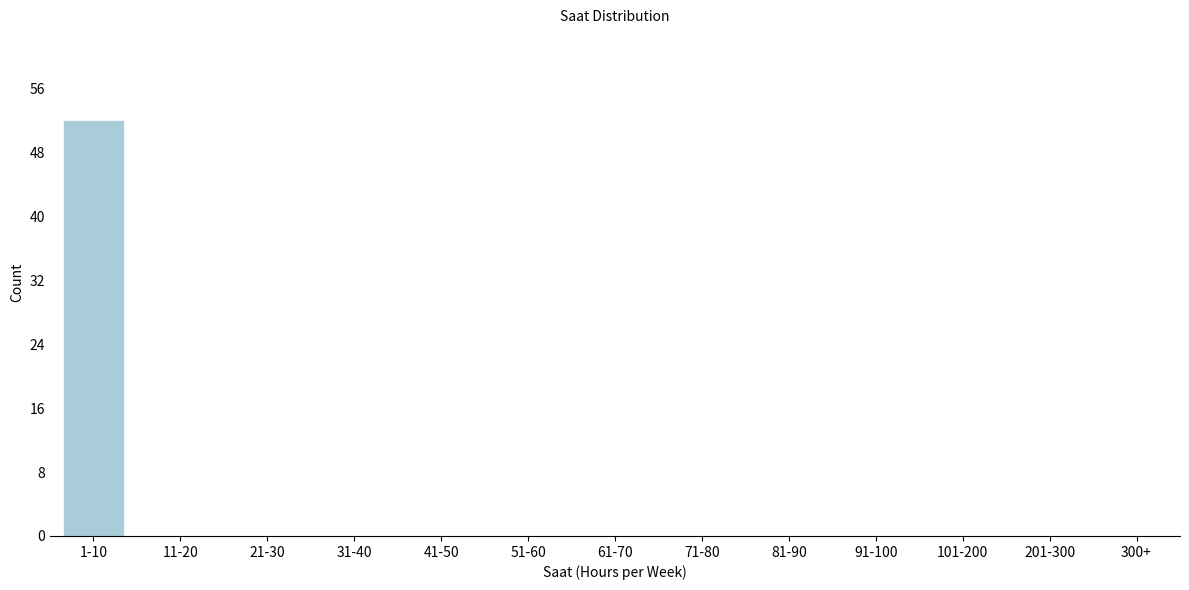

Reading right to left, extract all data points from this chart.

300+=0	201-300=0	101-200=0	91-100=0	81-90=0	71-80=0	61-70=0	51-60=0	41-50=0	31-40=0	21-30=0	11-20=0	1-10=52